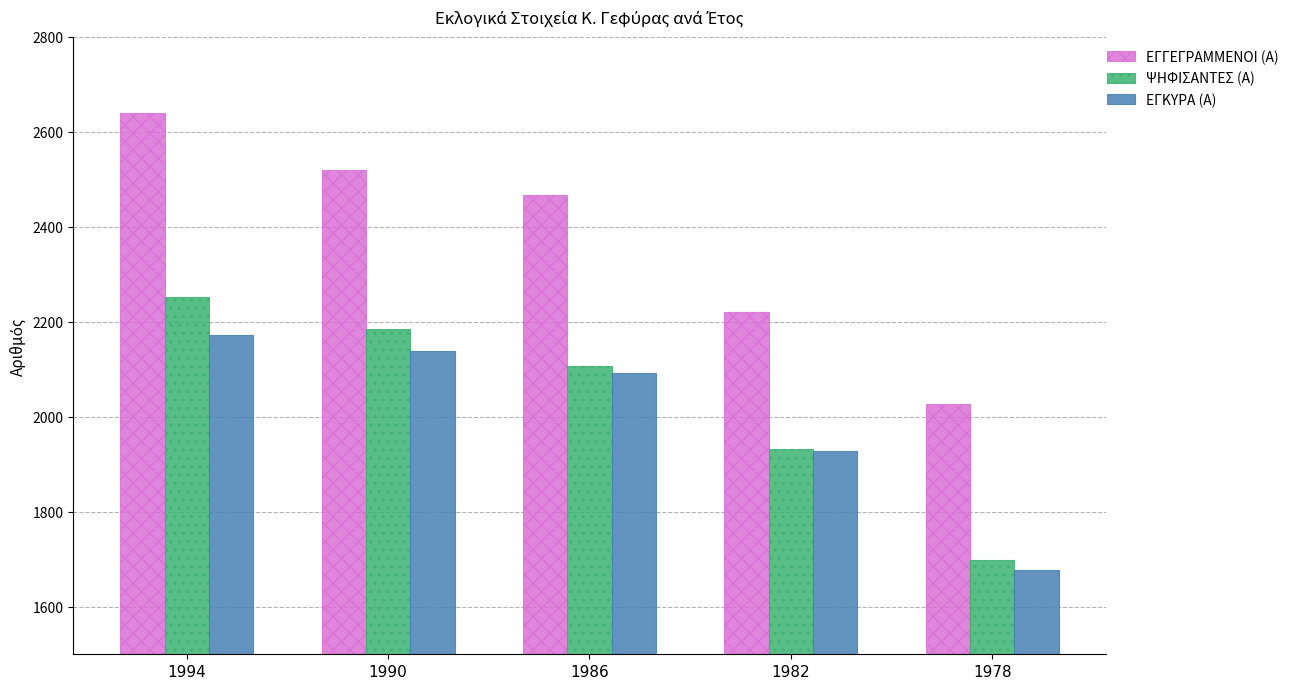

What is the value of the ΨΗΦΙΣΑΝΤΕΣ (Α) bar at the 4th from the left?

1933